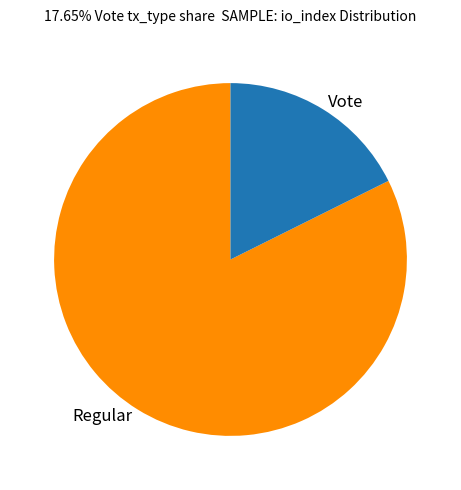

Count the number of slices in the pie.

2